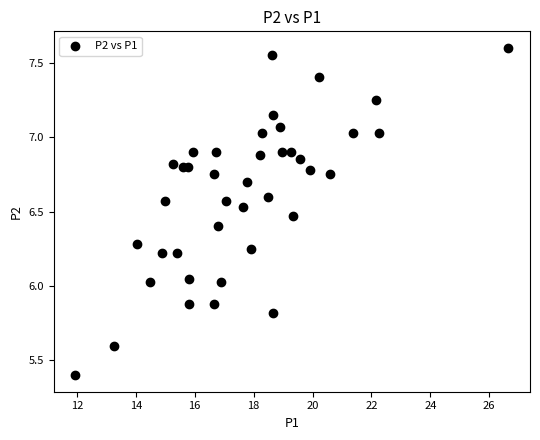

What is the range of Y values (max minus min)?

2.2